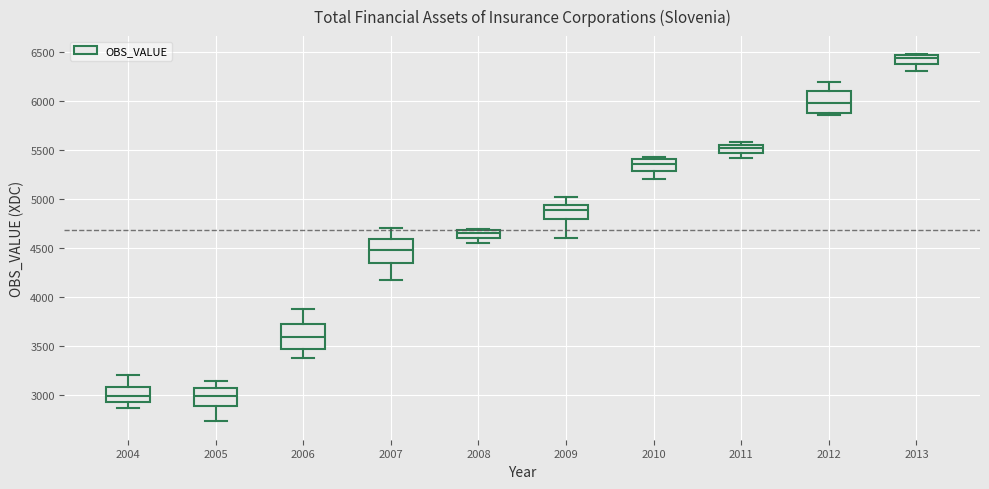

Which box has the highest median line?

2013